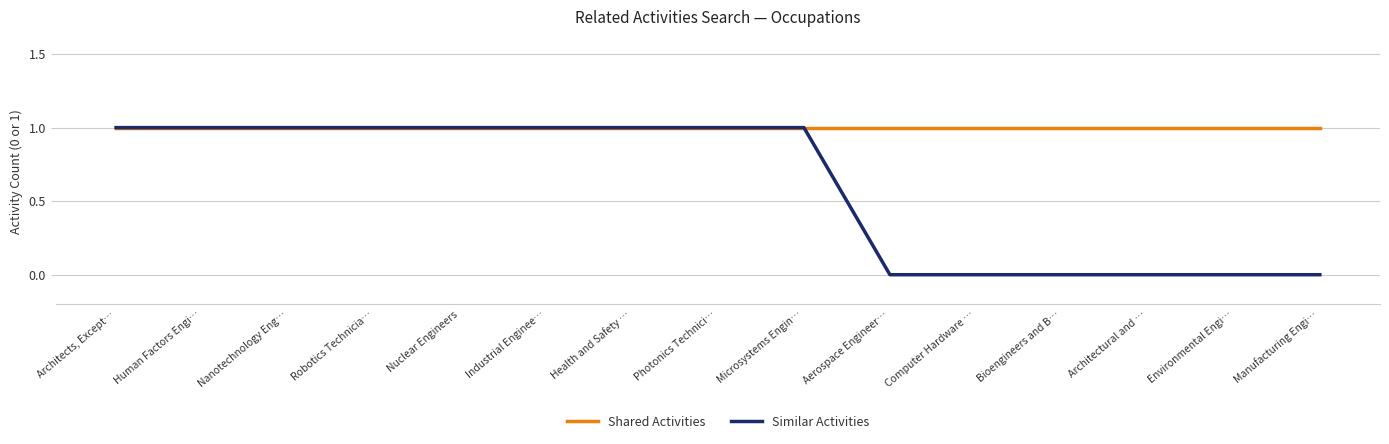

What is the maximum value for Shared Activities?

1